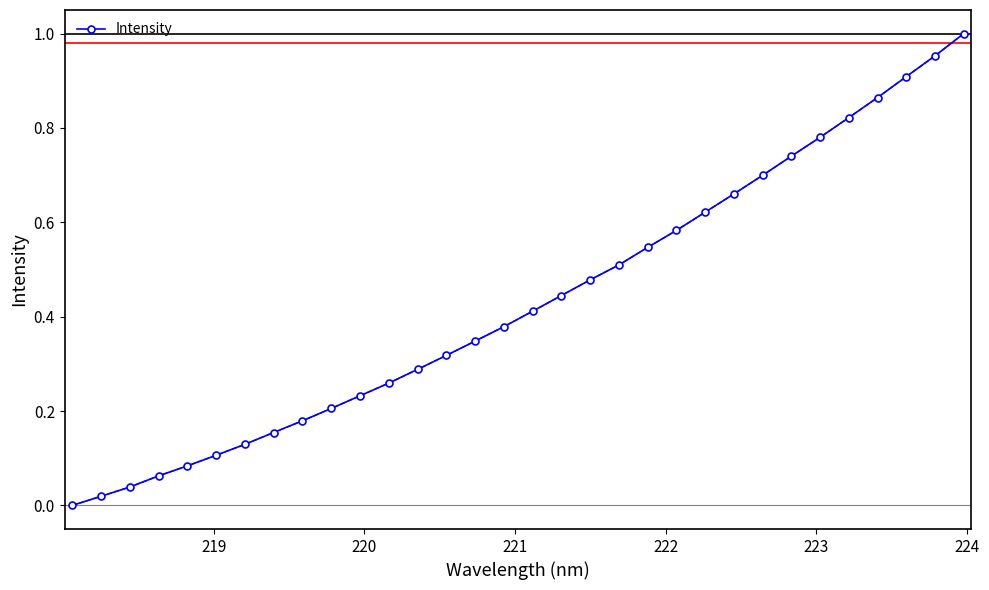

True or false: there are more than 2 points higher than both neighbors.

False